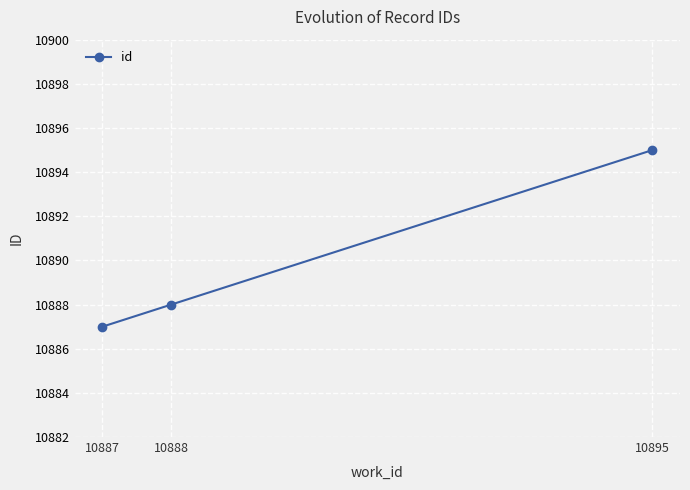

Count the values in the range 10887 to 10895.

3